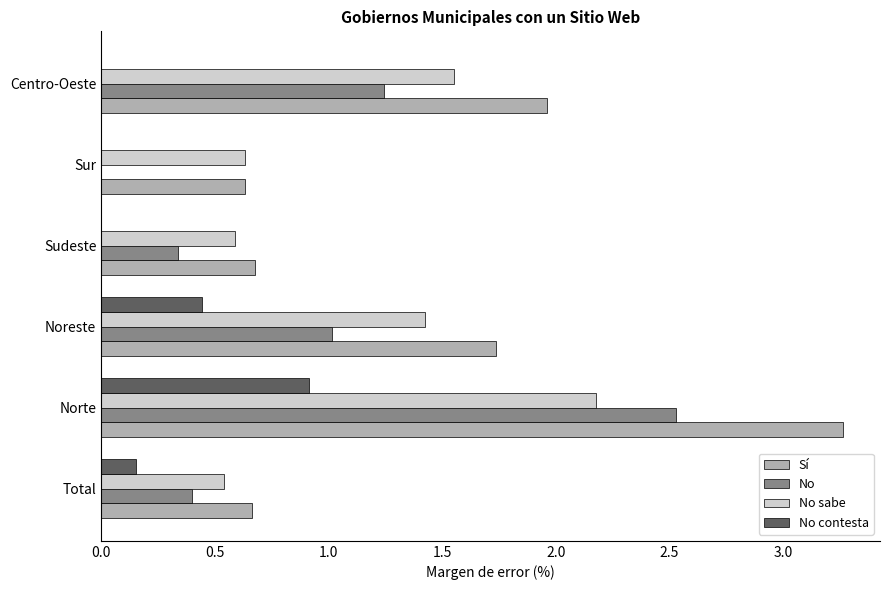

The value of Sí at Centro-Oeste is 1.0. True or false?

False